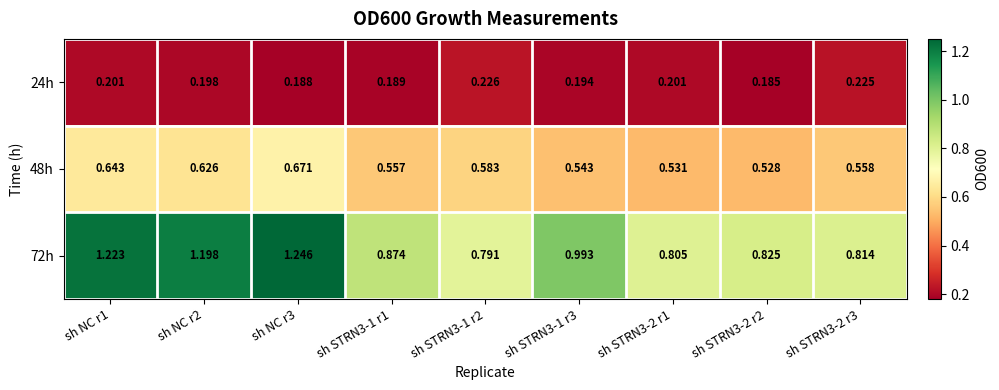

Is the value of 72h at sh STRN3-1 r2 greater than the value of 24h at sh NC r2?

Yes